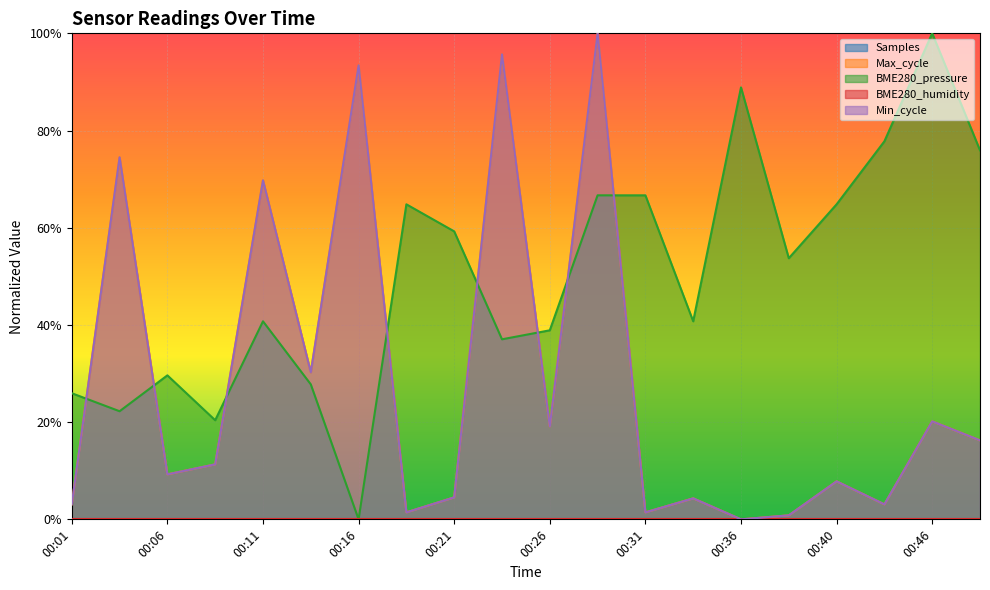

Reading left to right, transcribe all the data shown in this chart.

Max_cycle: 3.1	74.5	9.3	11.3	69.8	30.2	93.4	1.4	4.5	95.7	19.1	100.0	1.4	4.3	0.0	0.8	7.8	3.1	20.2	16.3
BME280_pressure: 25.9	22.2	29.6	20.4	40.7	27.8	0.0	64.8	59.3	37.0	38.9	66.7	66.7	40.7	88.9	53.7	64.8	77.8	100.0	75.9
Min_cycle: 3.1	74.5	9.3	11.3	69.8	30.2	93.4	1.4	4.5	95.7	19.1	100.0	1.4	4.3	0.0	0.8	7.8	3.1	20.2	16.3